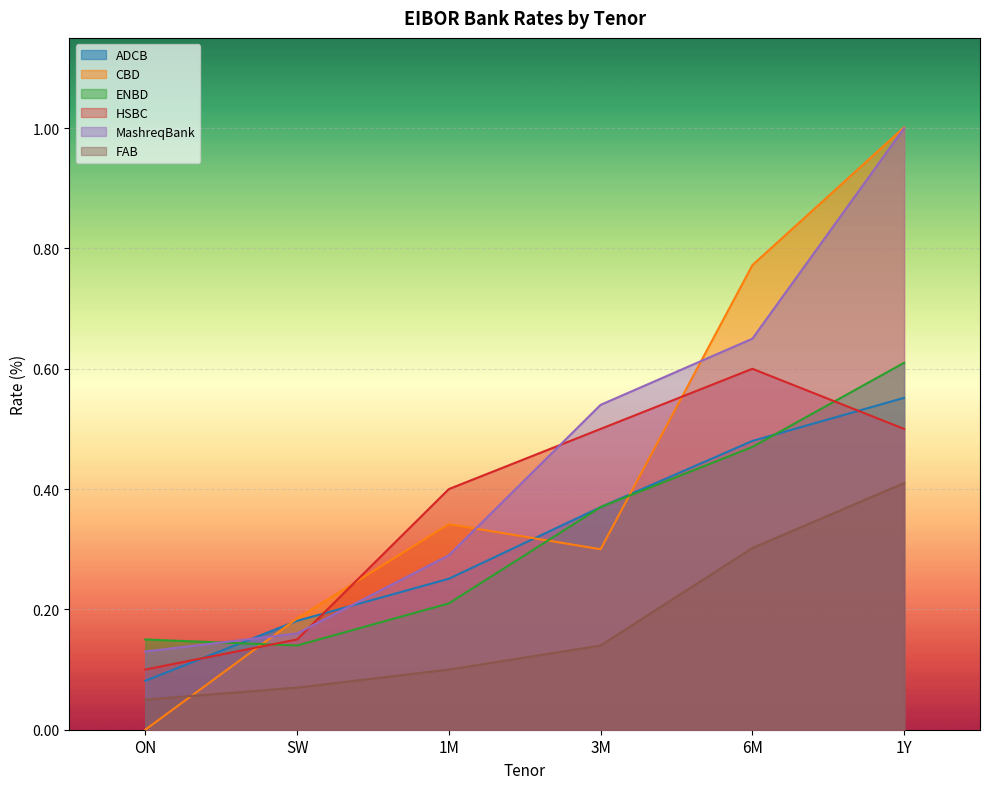

What position from the right is 3M?

3